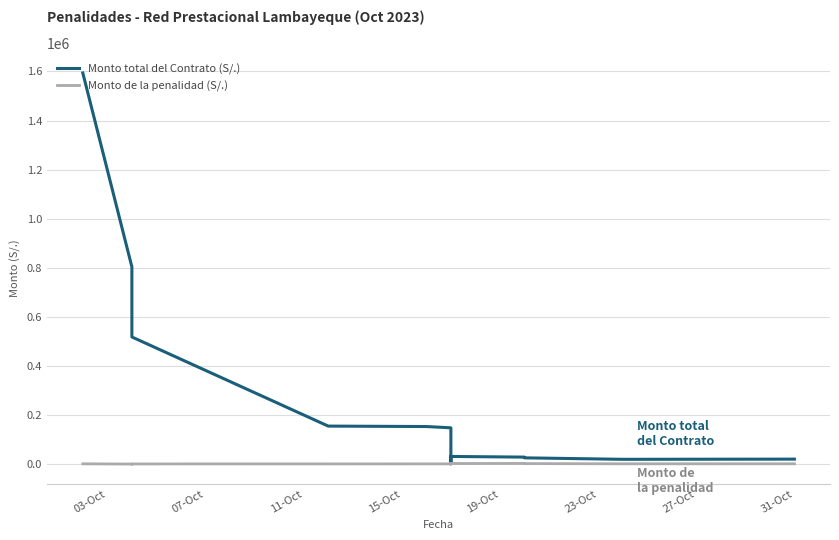

Is the value of Monto total del Contrato (S/.) at 15 greater than the value of Monto de la penalidad (S/.) at 12?

Yes